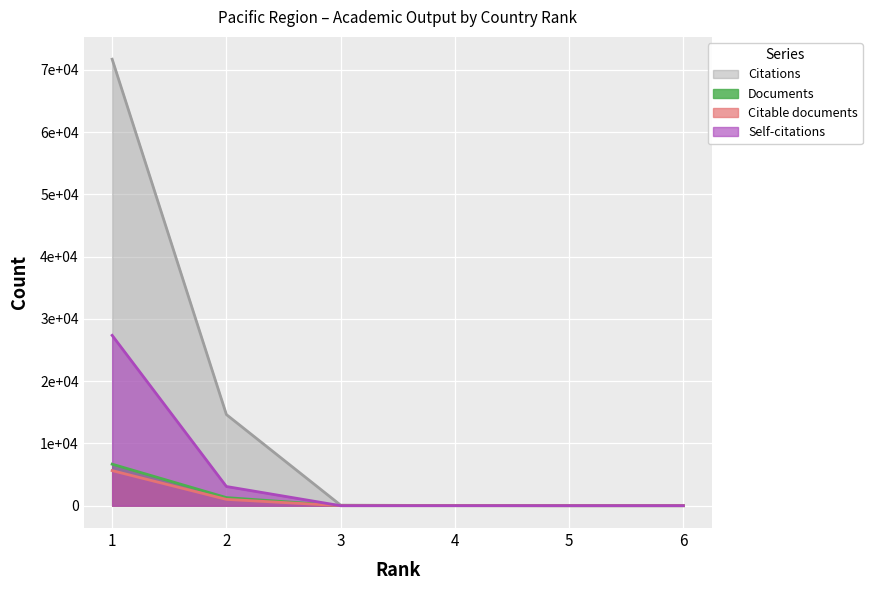

Which has a higher value, 5 or 2?

2